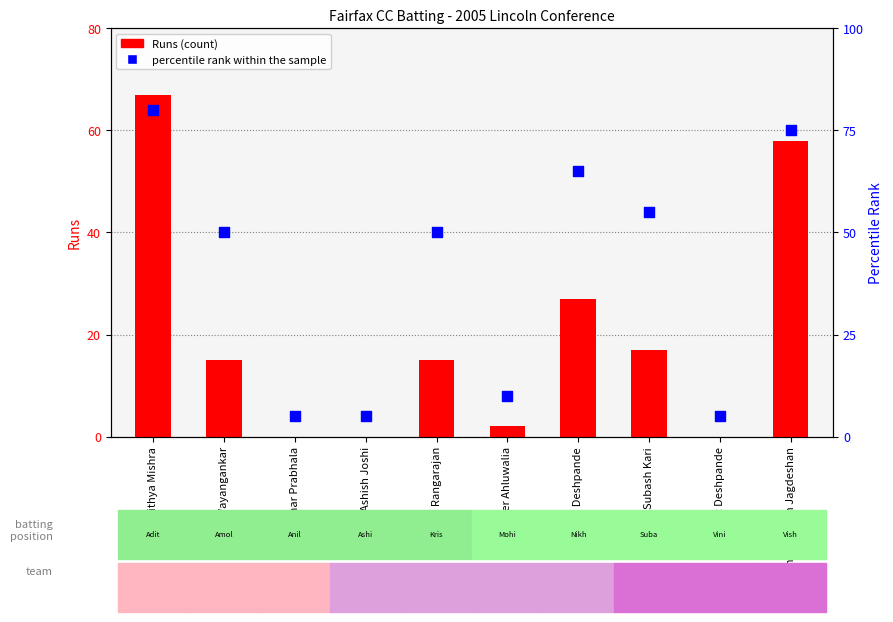

What are all the series names shown in the legend?

Runs (count), percentile rank within the sample